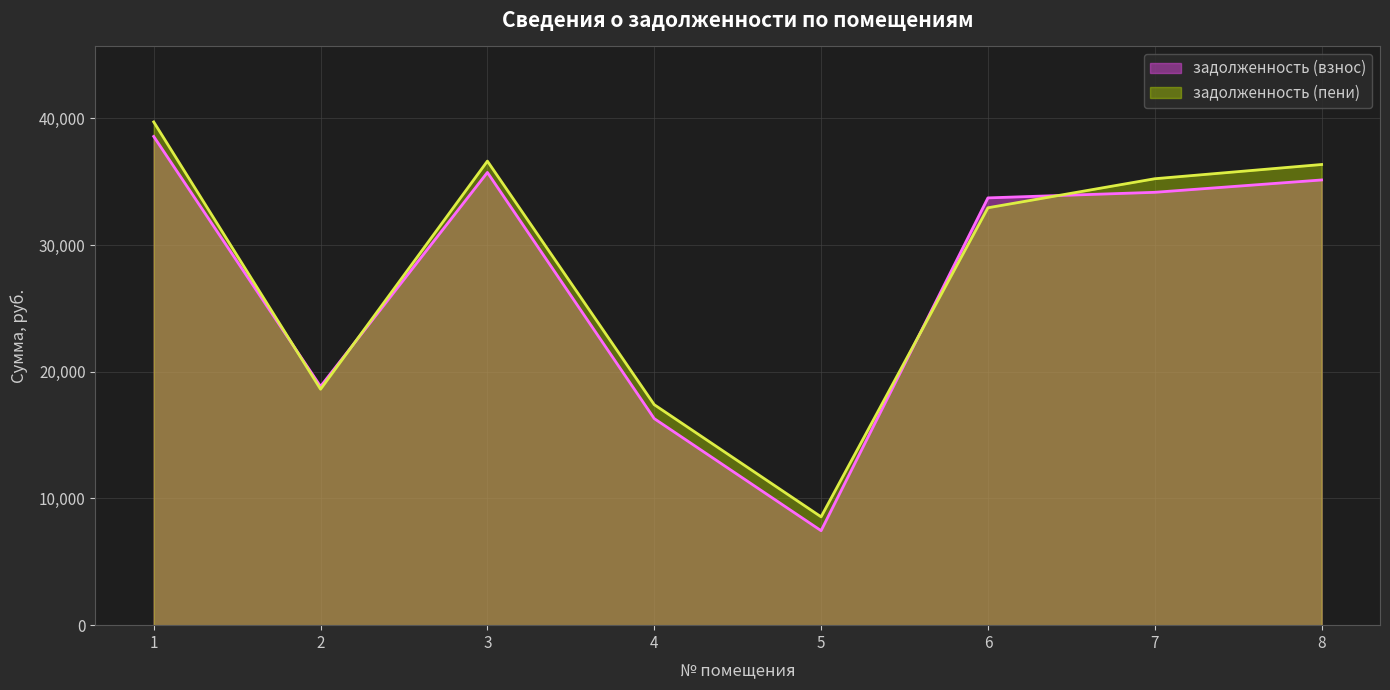

Rank the series by their maximum value, from highest to lowest.

задолженность (пени), задолженность (взнос)